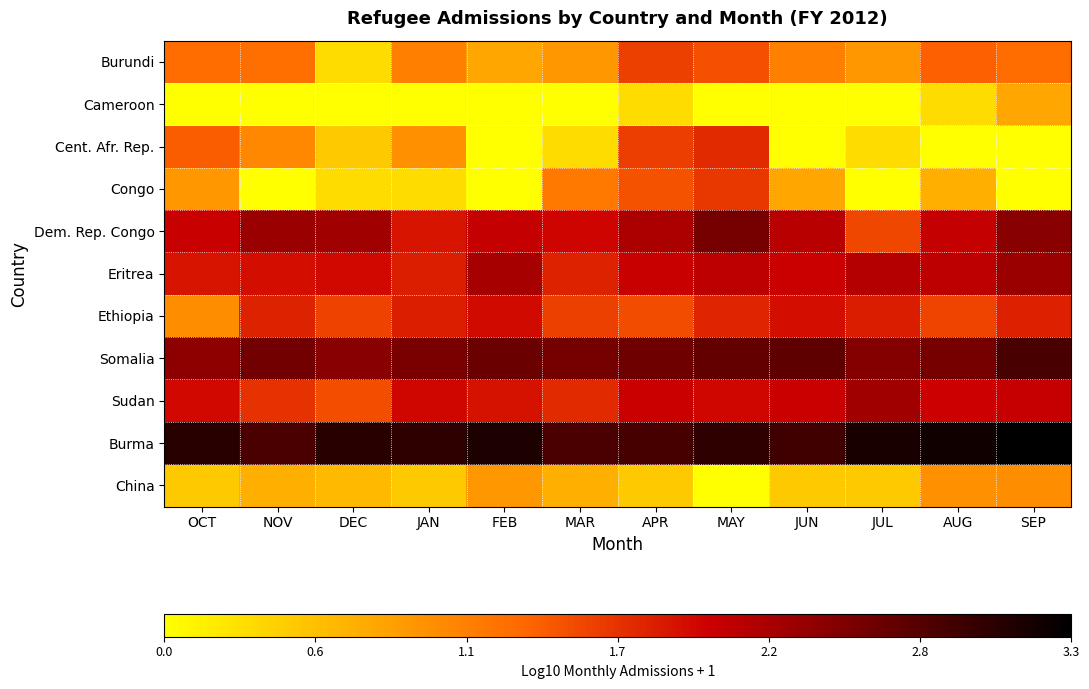

Which label corresponds to the largest value in the chart?

SEP